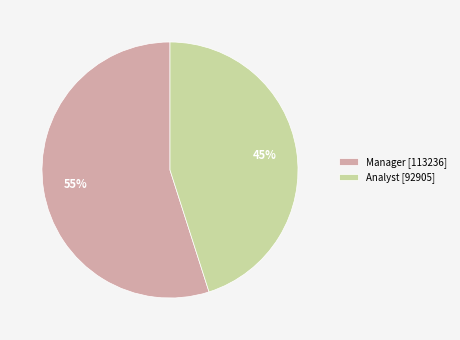

Count the number of slices in the pie.

2